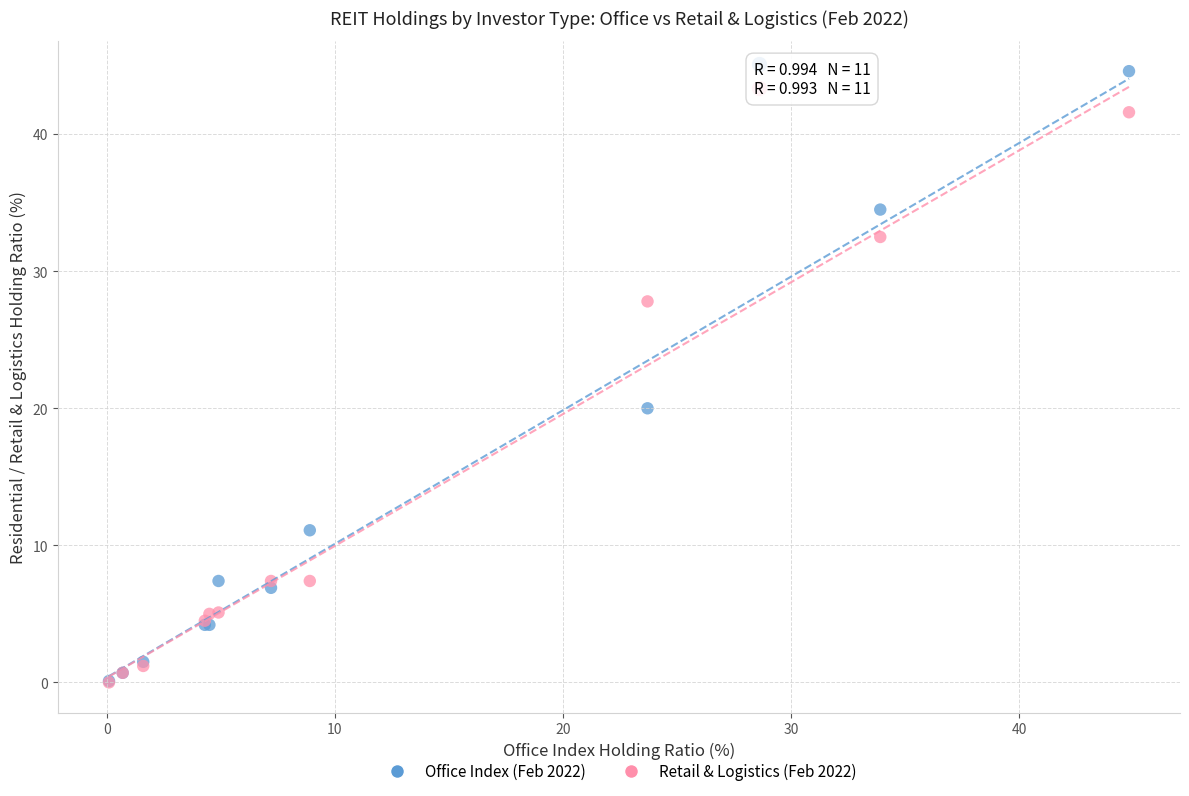

Which series has the widest spread of Y values?

Office Index (Feb 2022)